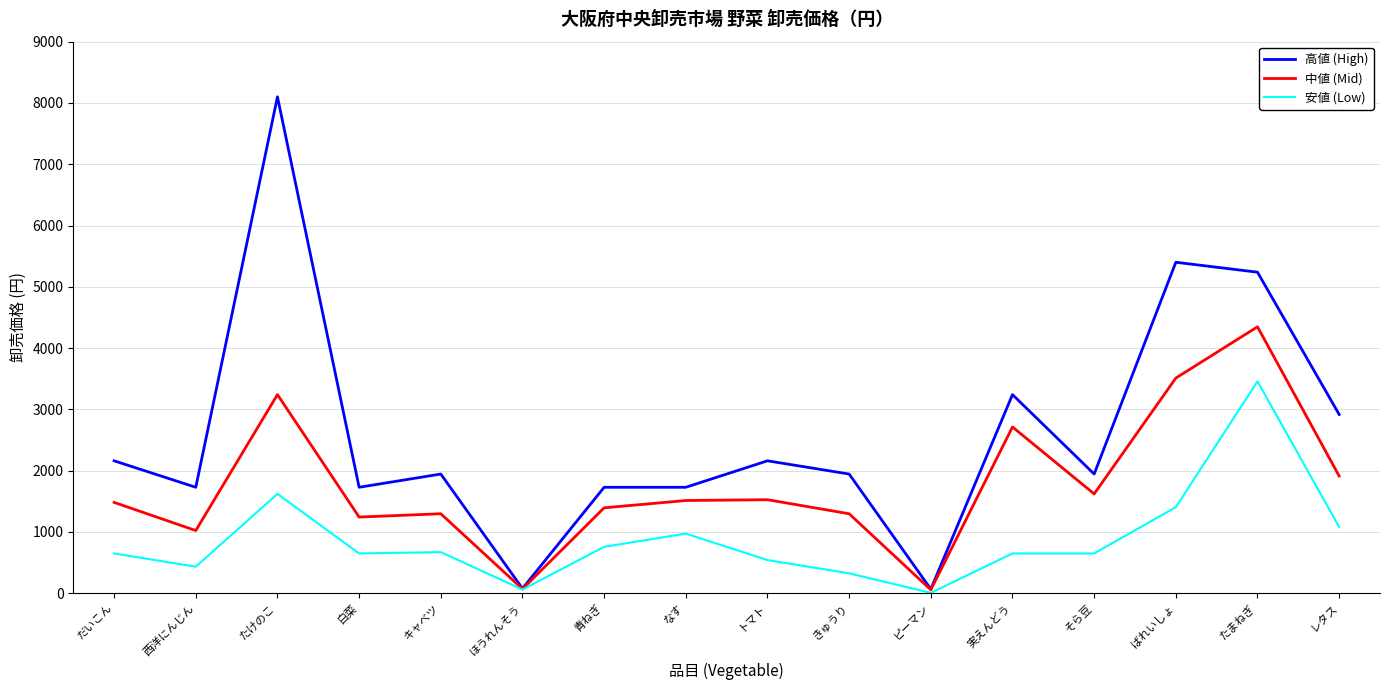

The value of 高値 (High) at 青ねぎ is 1728. True or false?

True